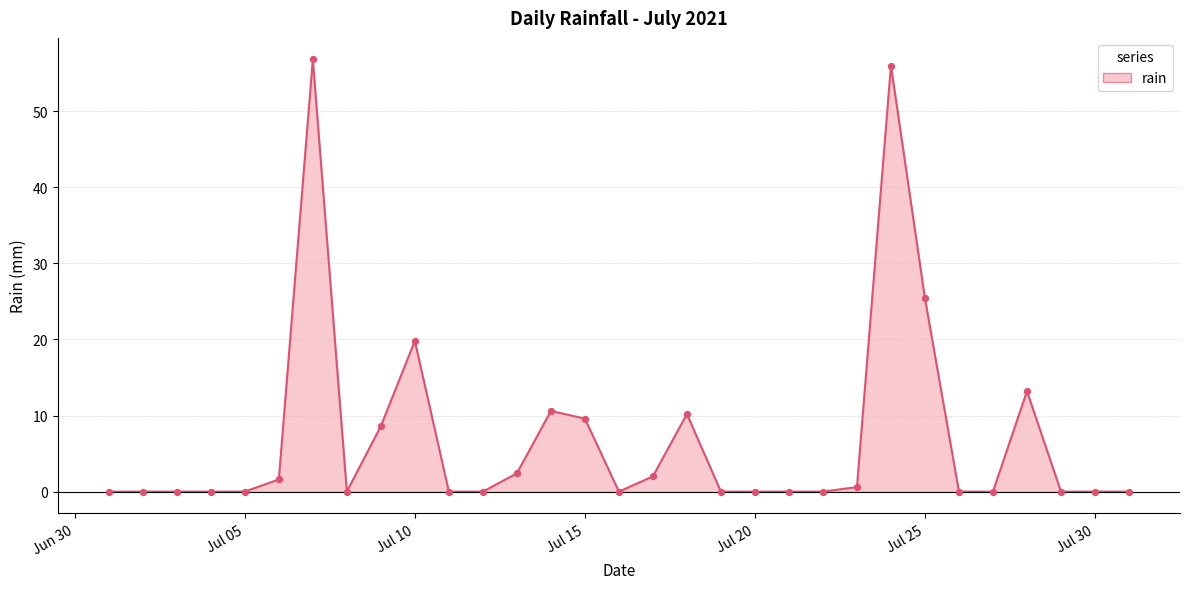

Between 2021-07-04 and 2021-07-06, which is larger?

2021-07-06